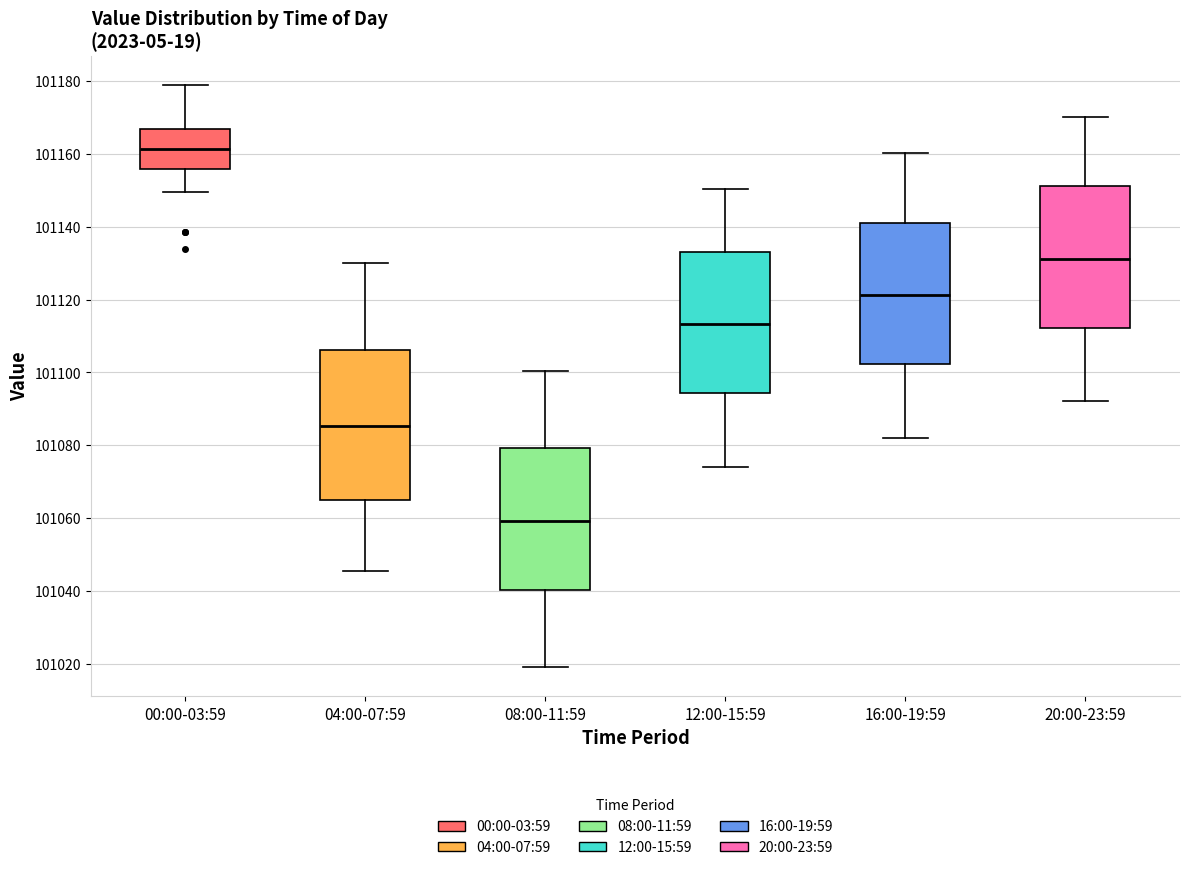

Comparing the boxes themselves (not the whiskers), which one is the tallest?

04:00-07:59